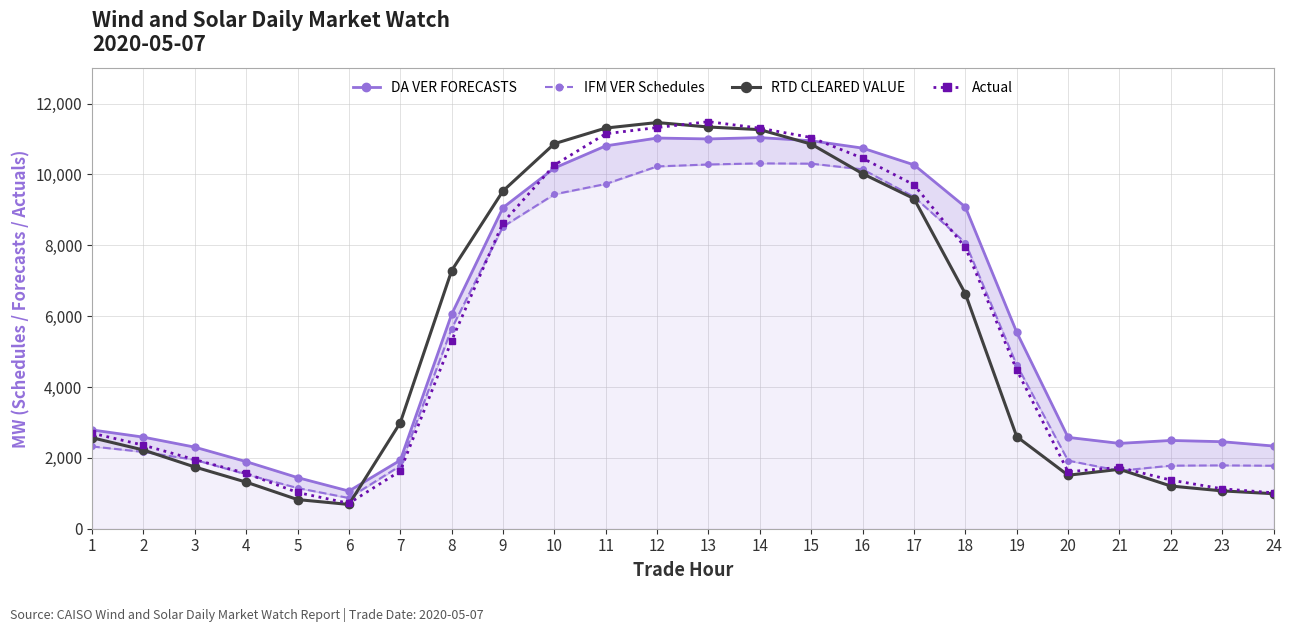

What is the value of the RTD CLEARED VALUE point at the 23rd from the left?

1068.0